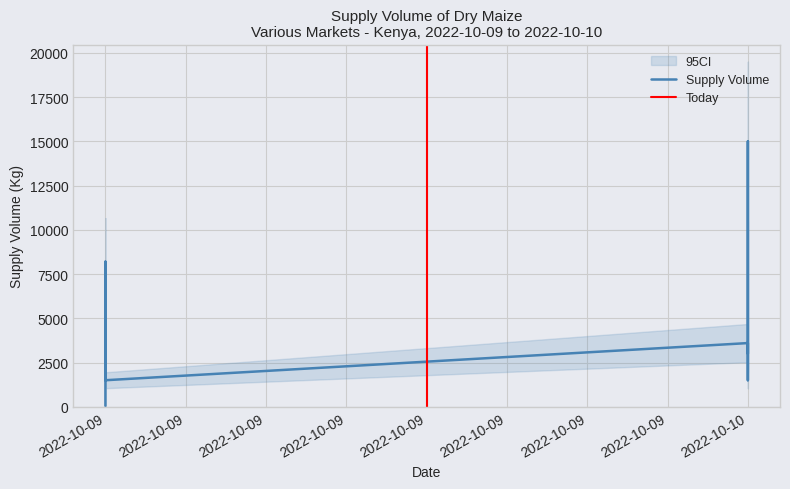

What is the difference between the second highest and minimum values?

8150